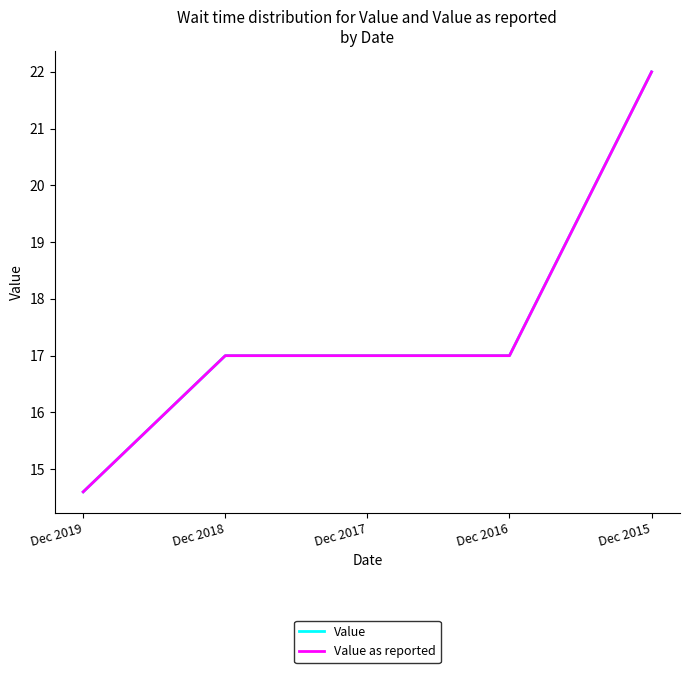

Which series has the widest spread of values?

Value